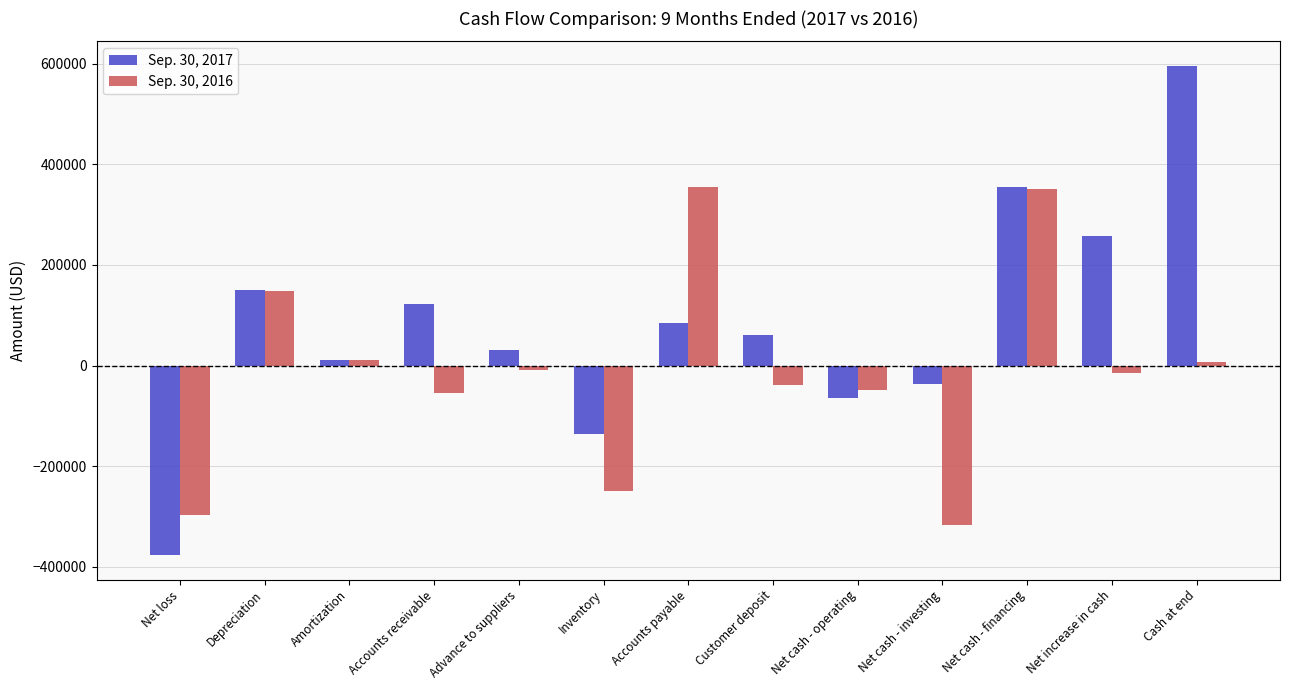

At which category is the sum across all series the highest?

Net cash - financing